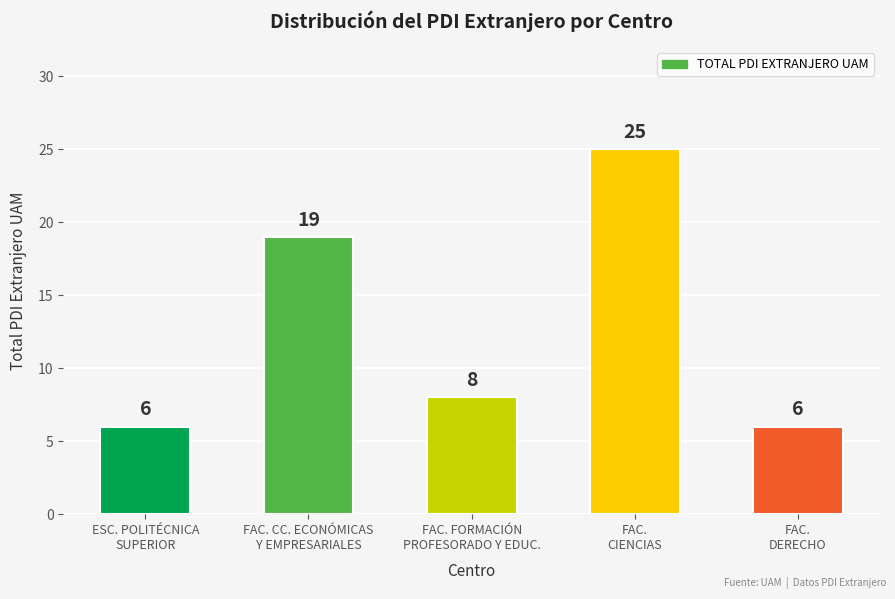

The value at ESC. POLITÉCNICA
SUPERIOR is 6. True or false?

True